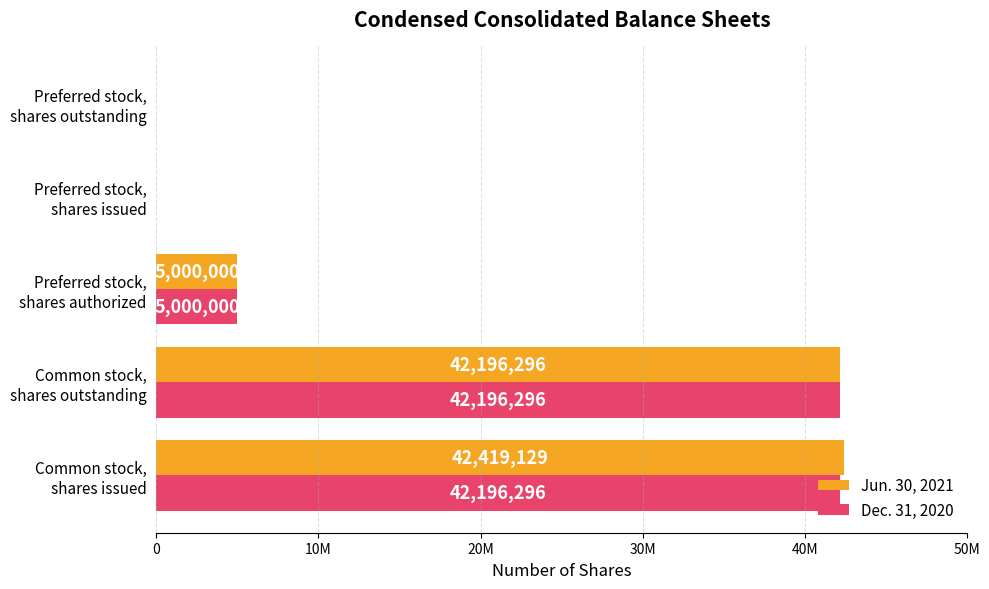

Reading right to left, transcribe all the data shown in this chart.

Jun. 30, 2021: 0	0	5000000	42196296	42419129
Dec. 31, 2020: 0	0	5000000	42196296	42196296